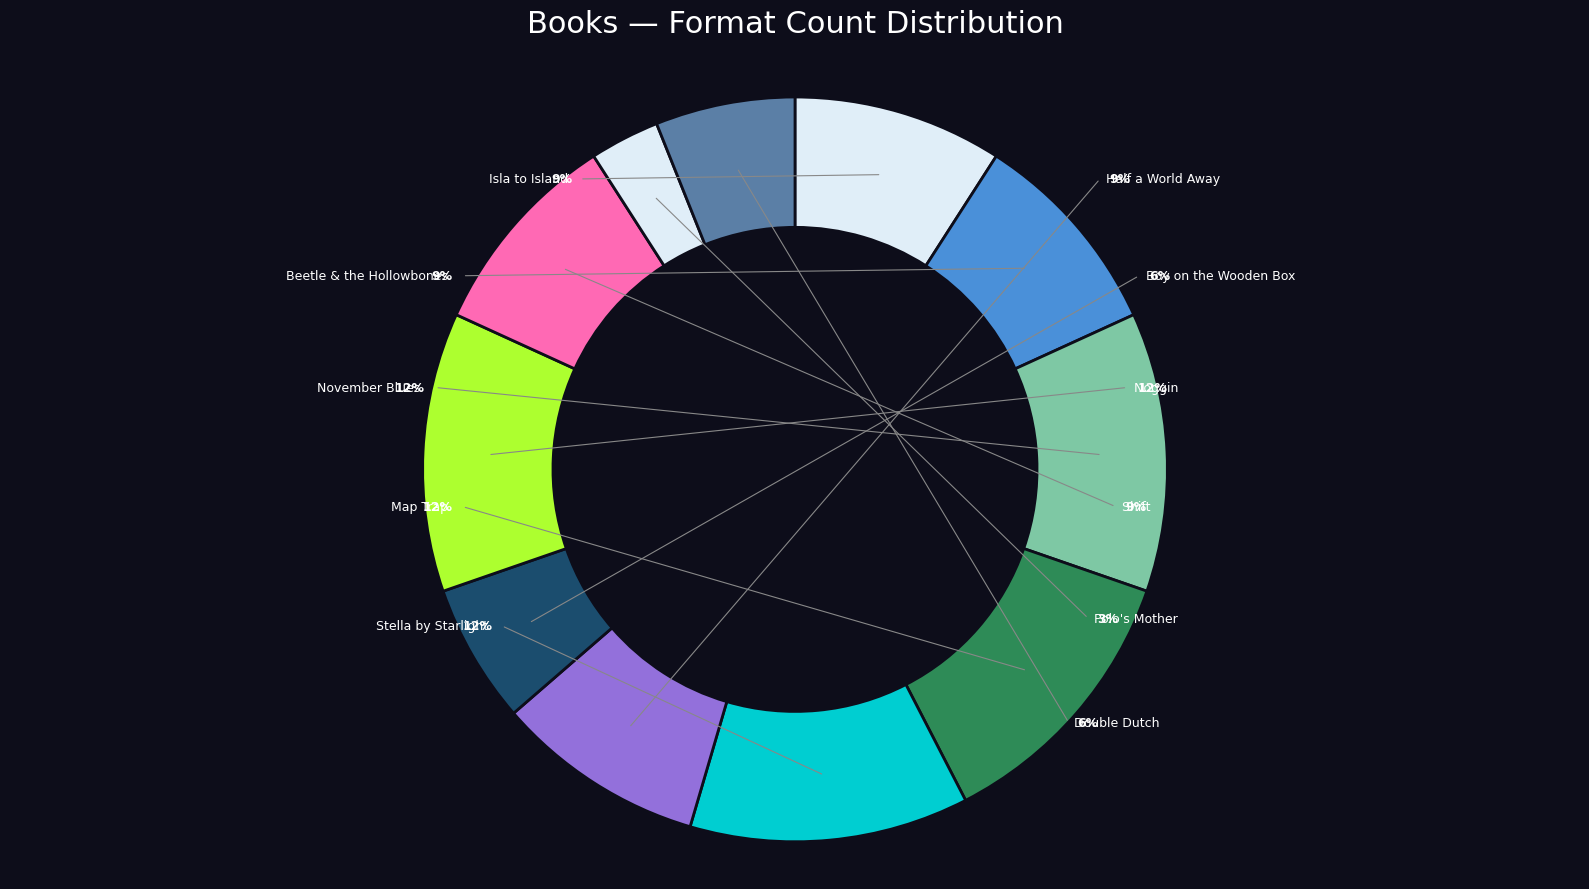

Rank the categories by value from lowest to highest.

Polo's Mother, Boy on the Wooden Box, Double Dutch, Isla to Island, Beetle & the Hollowbones, Half a World Away, Shift, November Blues, Map Trap, Stella by Starlight, Noggin